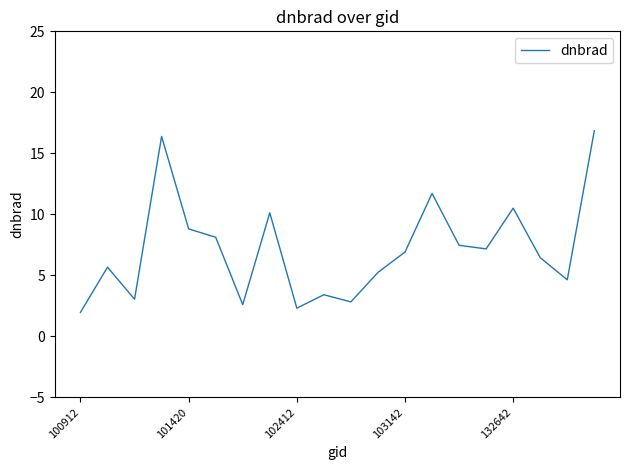

What is the maximum value shown in the chart?

16.9